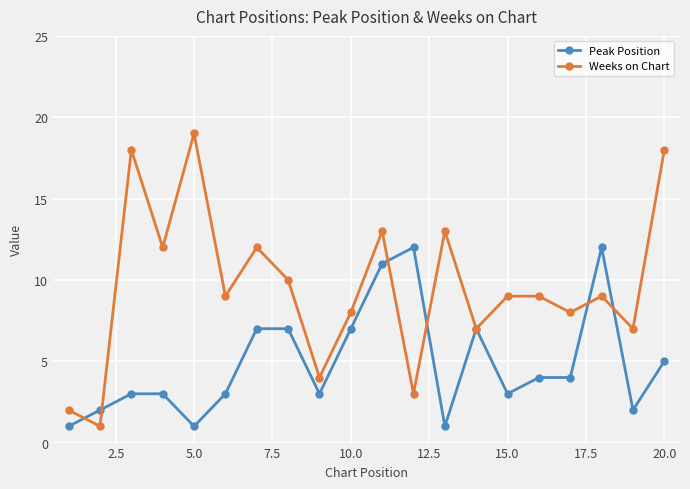

What is the highest value of the Peak Position series?

12